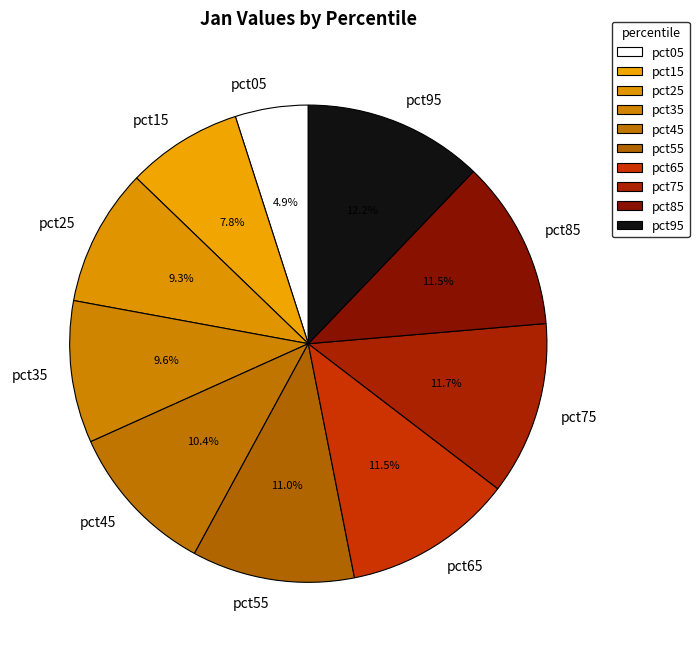

What is the ratio of the value at pct55 to the value at pct65?

1.0